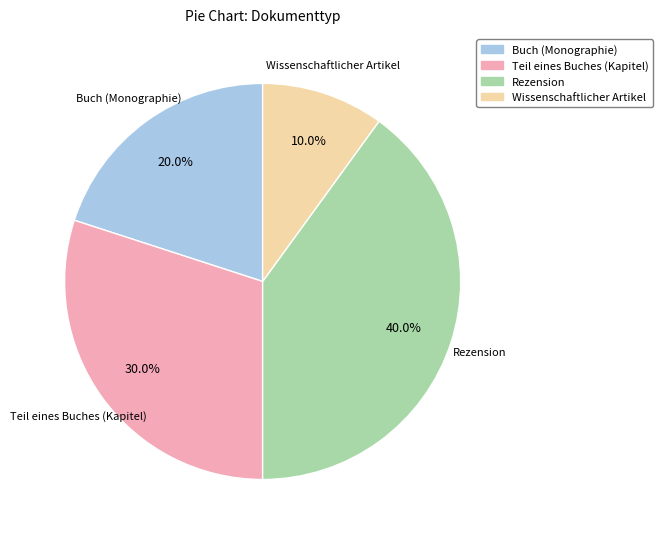

How many slices are in this pie chart?

4